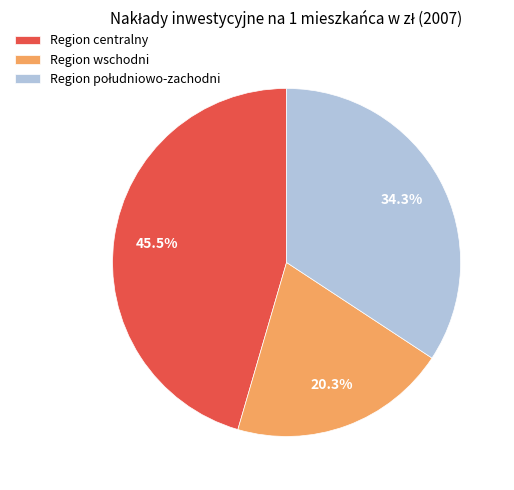

What is the ratio of the value at Region wschodni to the value at Region centralny?

0.4